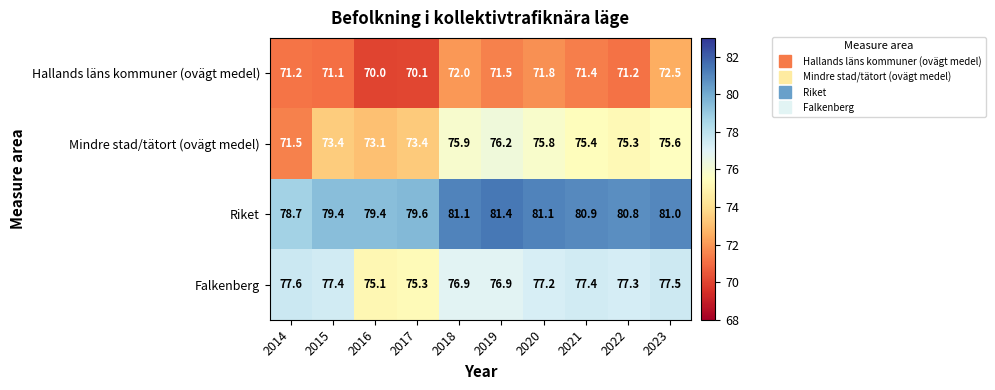

The value of Hallands läns kommuner (ovägt medel) at 2014 is 71.2. True or false?

True